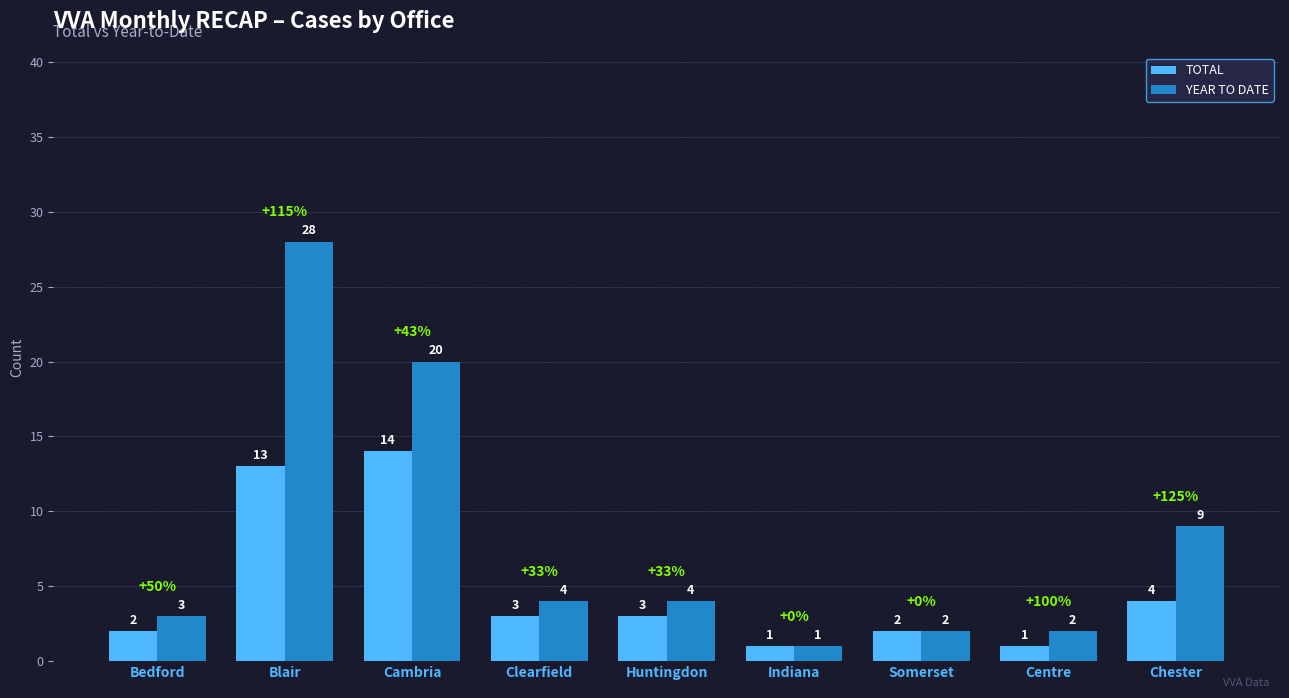

Which series changed the most between Cambria and Huntingdon?

YEAR TO DATE